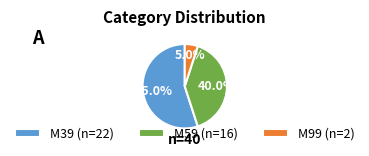

Count the number of slices in the pie.

3